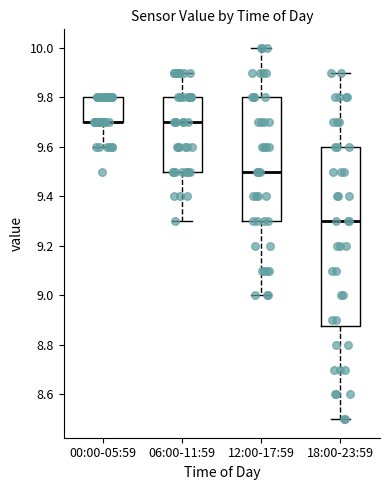

Which box is the tallest, from its lower edge to its upper edge?

18:00-23:59